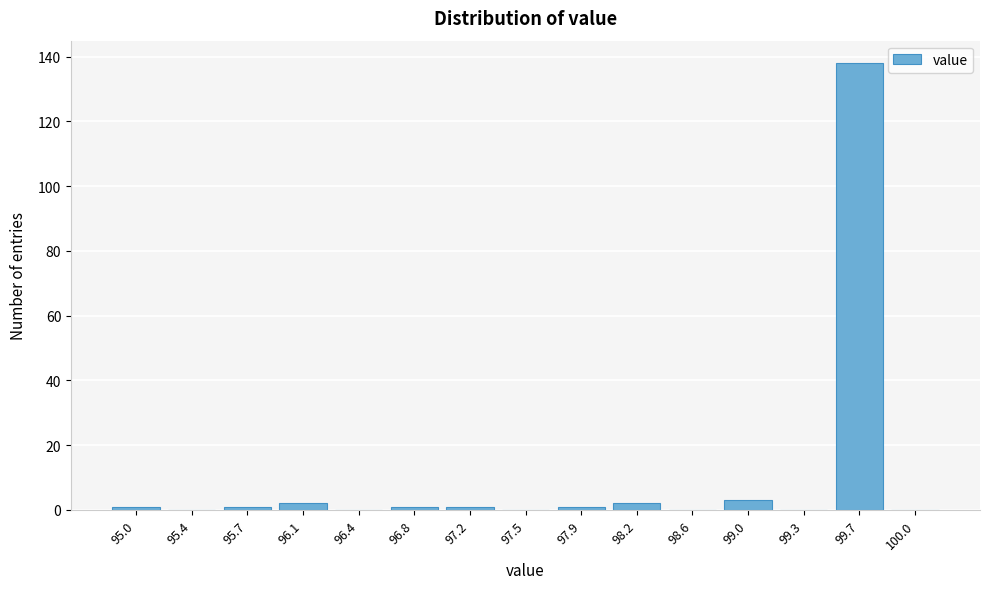

Reading right to left, extract all data points from this chart.

100.0=0	99.7=138	99.3=0	99.0=3	98.6=0	98.2=2	97.9=1	97.5=0	97.2=1	96.8=1	96.4=0	96.1=2	95.7=1	95.4=0	95.0=1